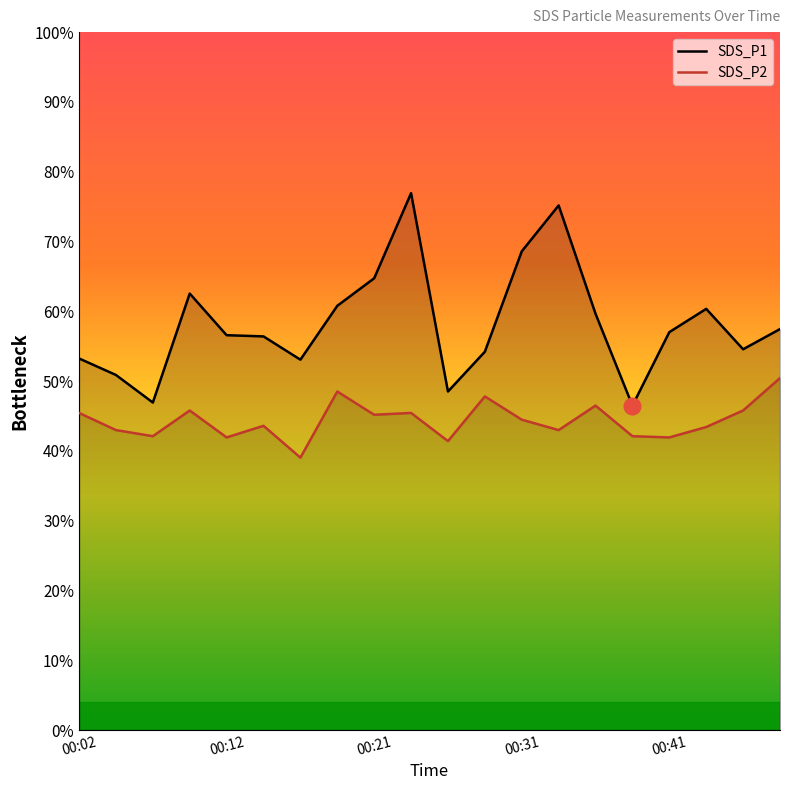

Which series has the largest range (max minus min)?

SDS_P1